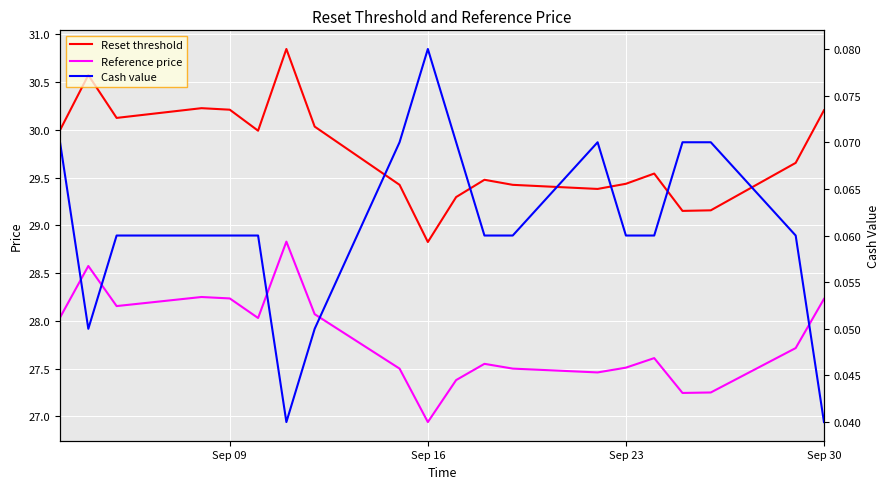

What is the maximum value shown in the chart?

30.8